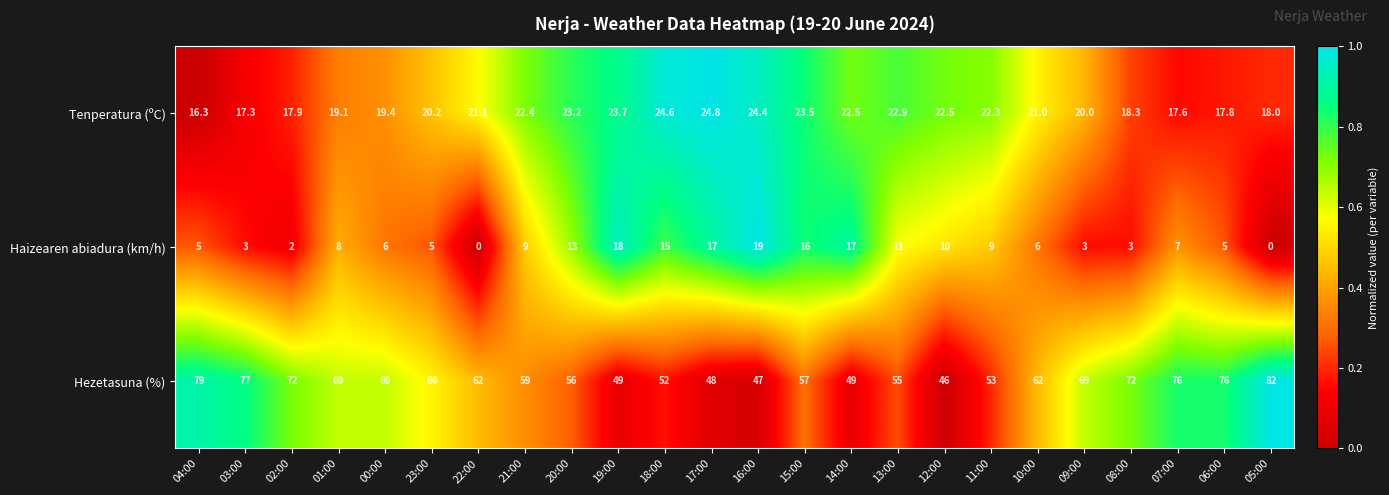

What is the difference between the maximum and minimum values in the Haizearen abiadura (km/h) series?

19.0